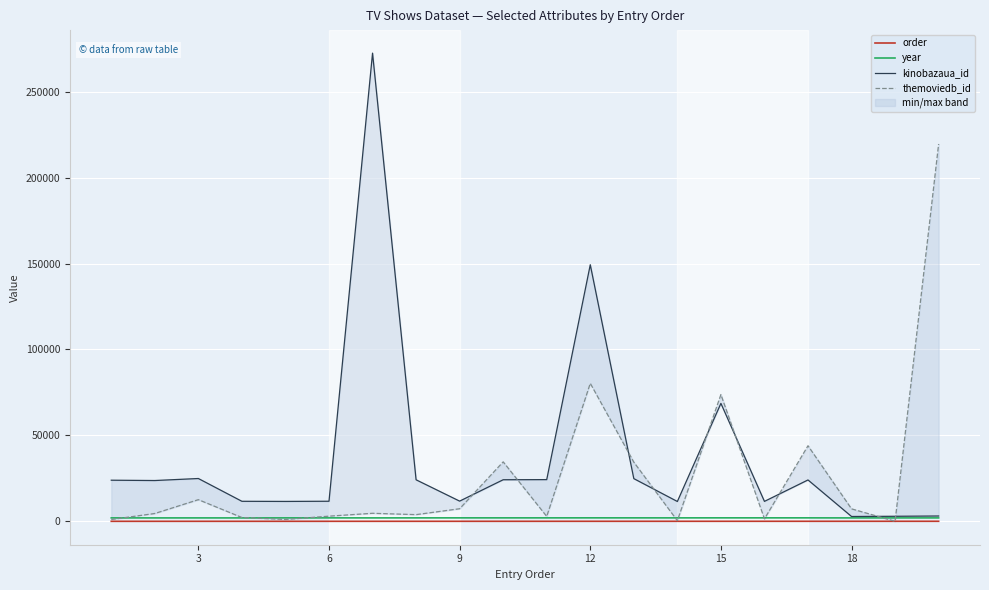

Rank the series by their maximum value, from highest to lowest.

kinobazaua_id, themoviedb_id, year, order